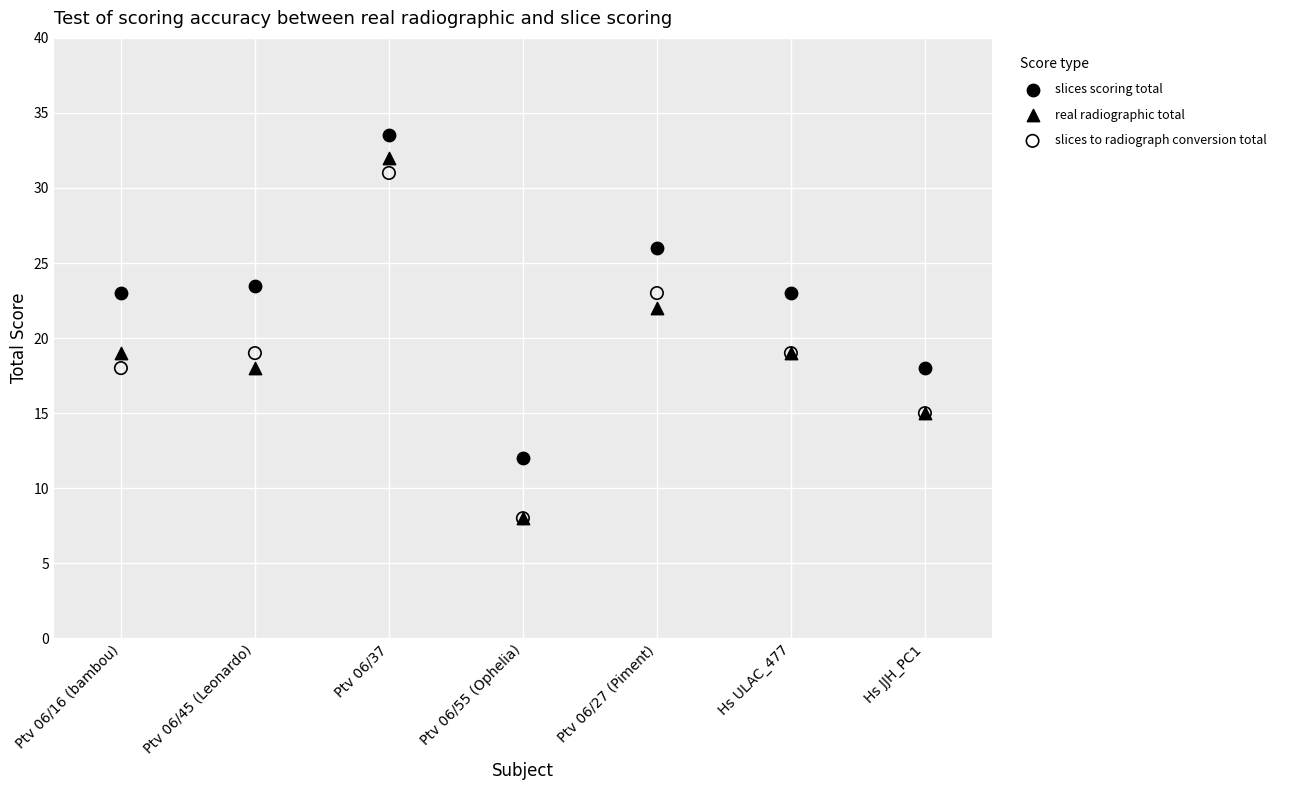

Which series has the widest spread of Y values?

real radiographic total